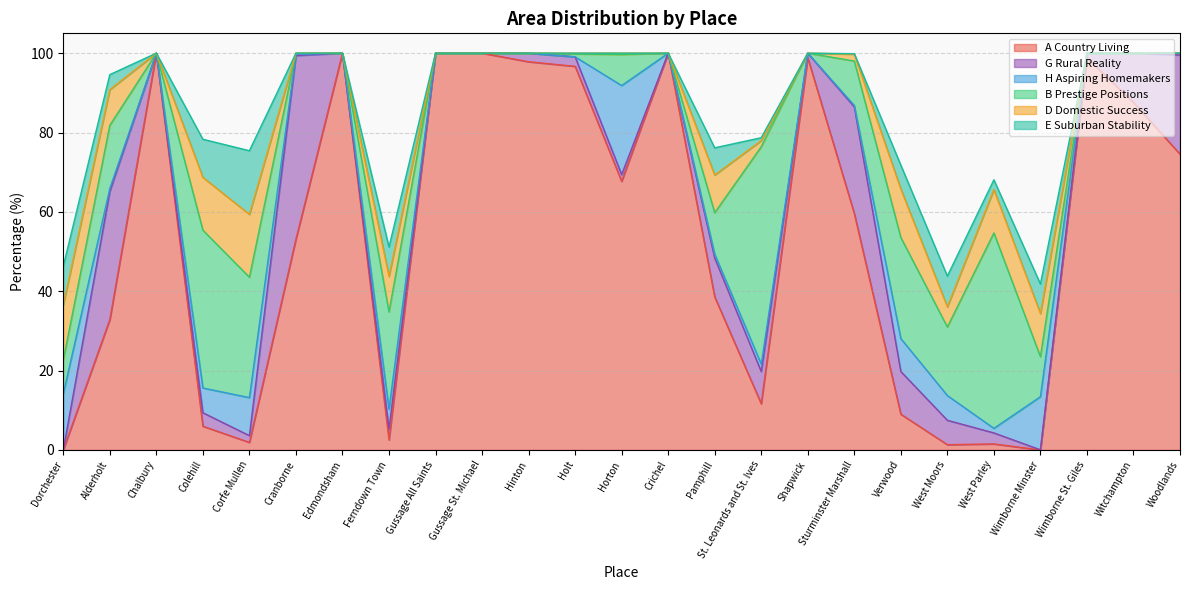

Rank the categories by H Aspiring Homemakers value from highest to lowest.

Horton, Dorchester, Wimborne Minster, Corfe Mullen, Verwood, Colehill, West Moors, Ferndown Town, St. Leonards and St. Ives, West Parley, Pamphill, Alderholt, Woodlands, Sturminster Marshall, Cranborne, Chalbury, Edmondsham, Gussage All Saints, Gussage St. Michael, Hinton, Holt, Crichel, Shapwick, Wimborne St. Giles, Witchampton